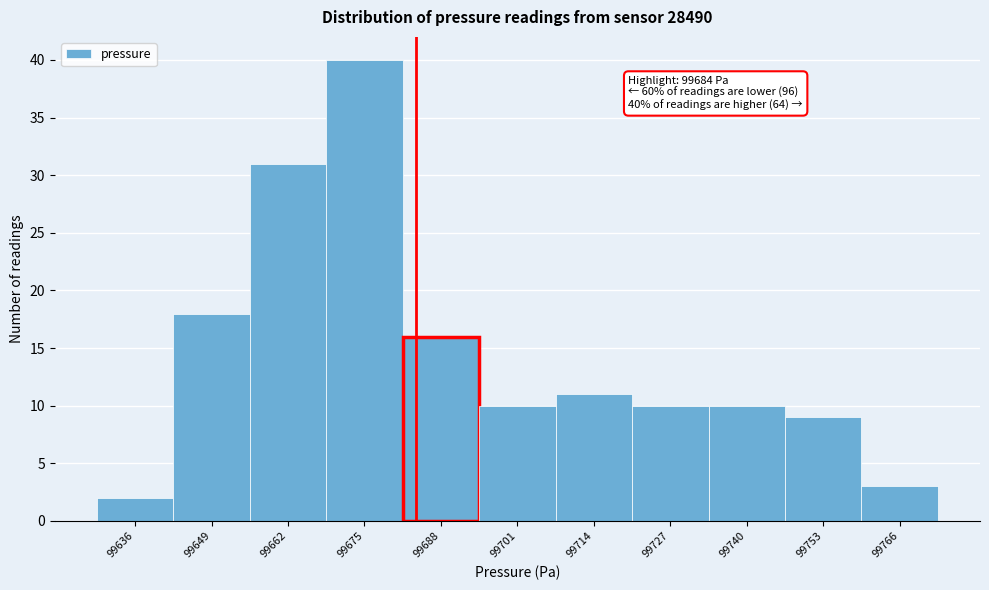

Which range on the x-axis has the tallest bar?

99669 to 99682